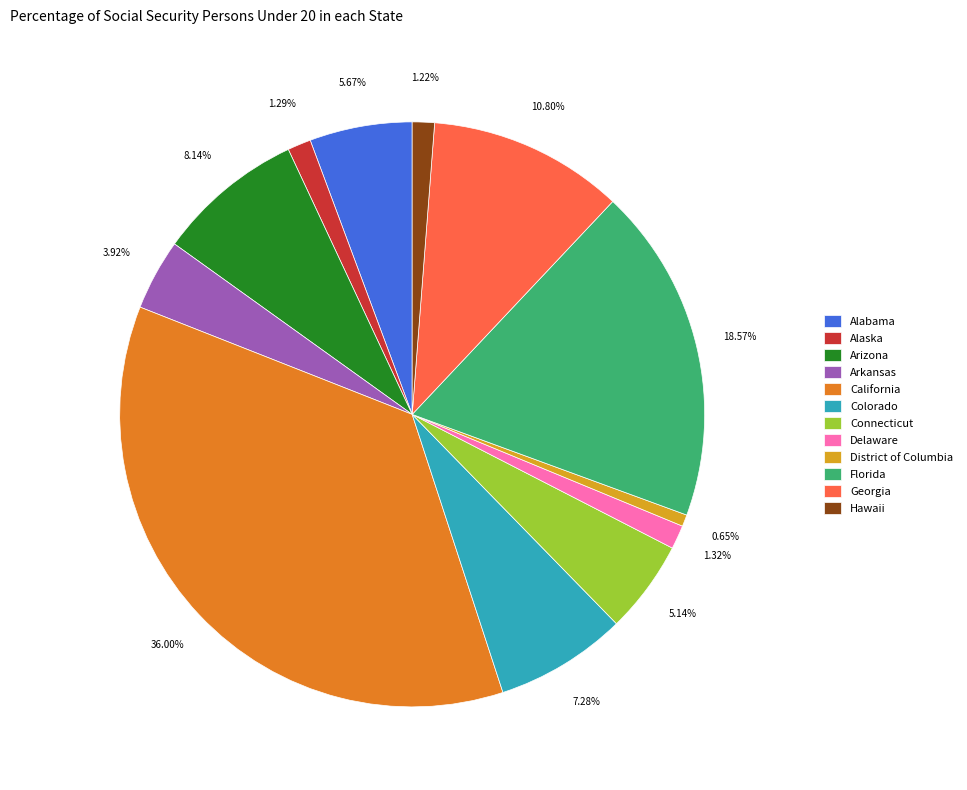

Between Alabama and Arkansas, which is larger?

Alabama